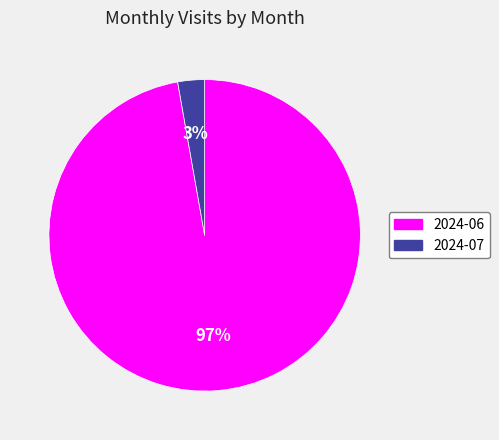

To the nearest percent, what percentage of the pie is 2024-06?

97%